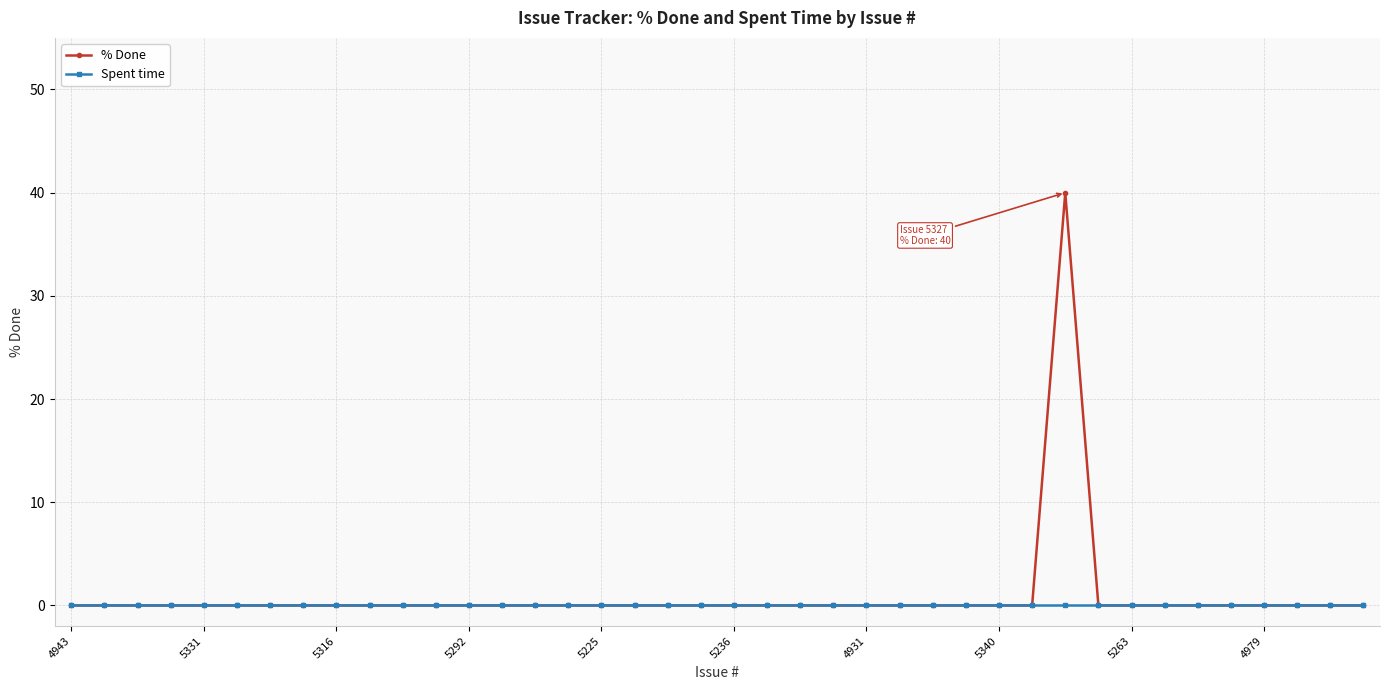

Is this an area chart (filled region under the line)?

No